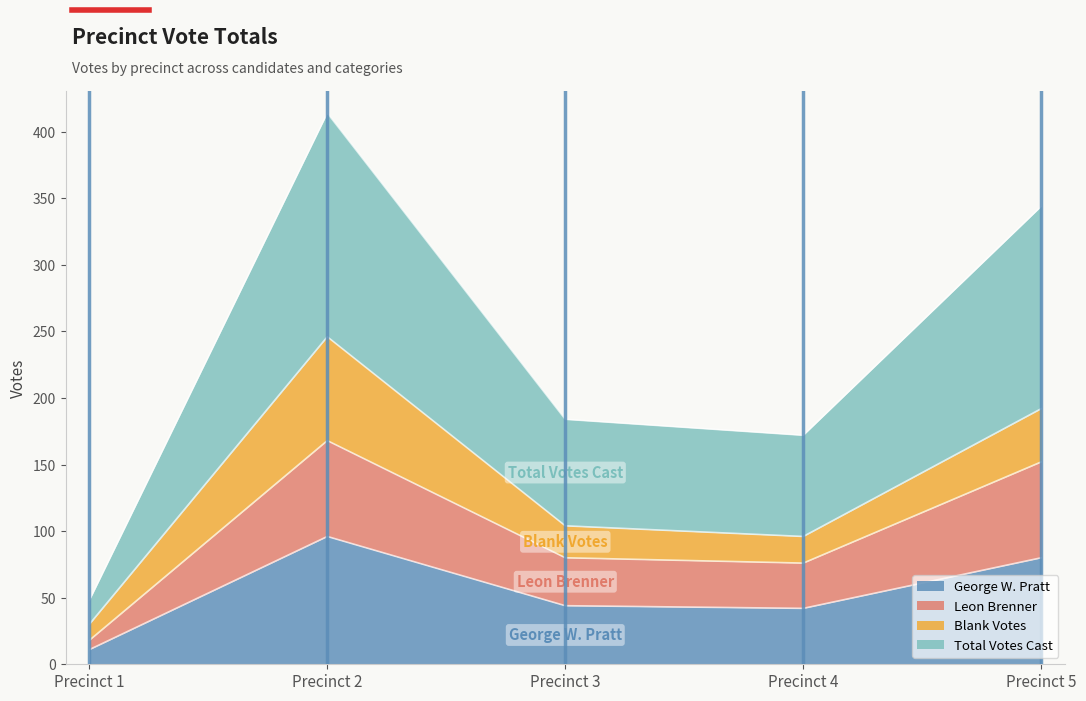

True or false: George W. Pratt and Leon Brenner intersect in this chart.

False